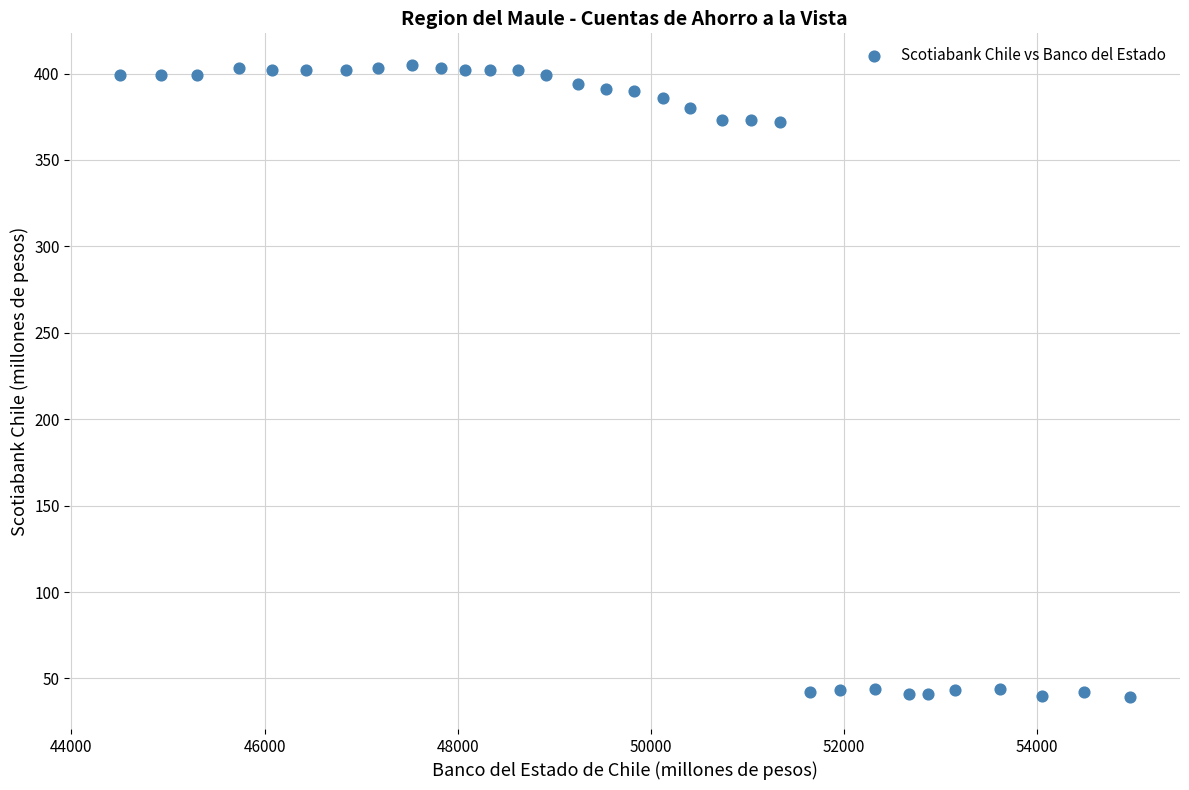

What is the range of Y values (max minus min)?

366